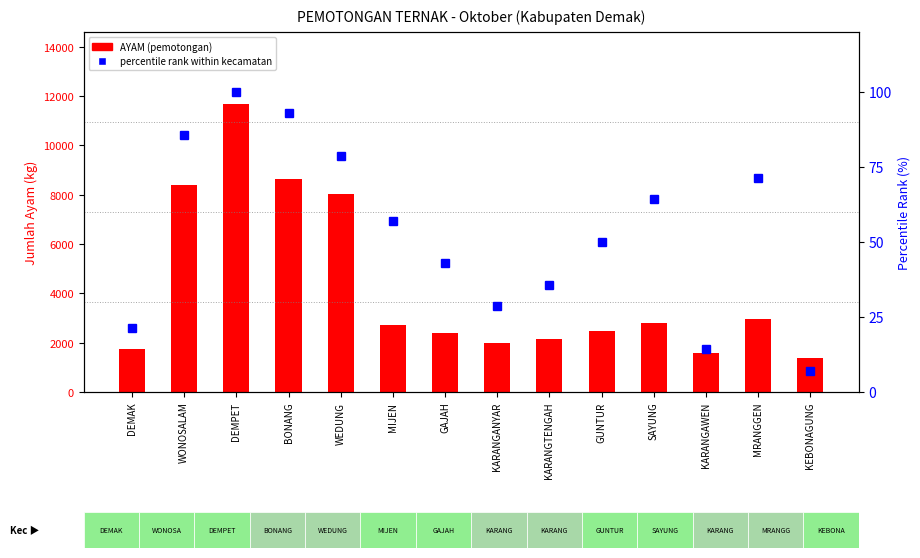

What is the total value across all series at KEBONAGUNG?

1387.8